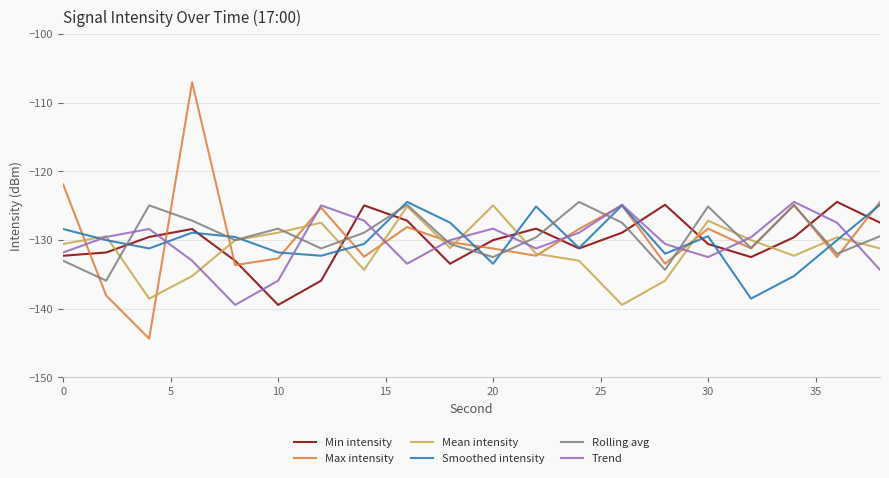

After their last crossing, which series has the higher values: Mean intensity or Min intensity?

Min intensity